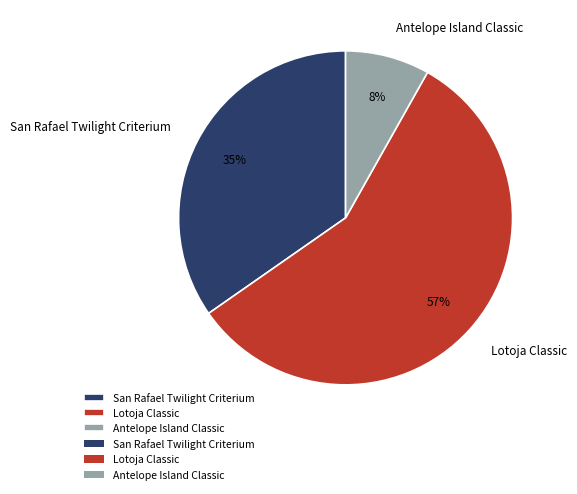

To the nearest percent, what is the combined percentage of San Rafael Twilight Criterium and Lotoja Classic?

92%